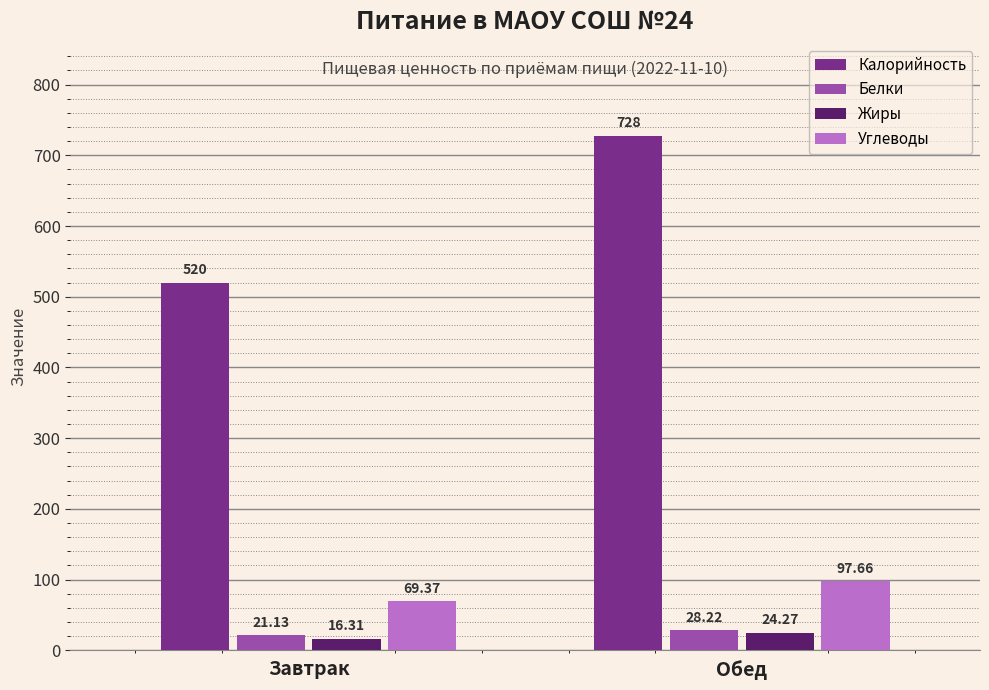

What position from the right is Обед?

1